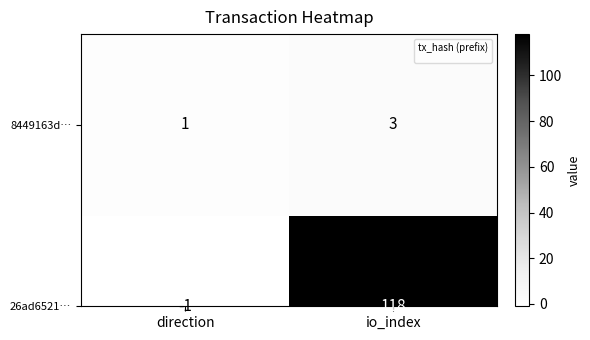

Between direction and io_index, which is larger?

io_index